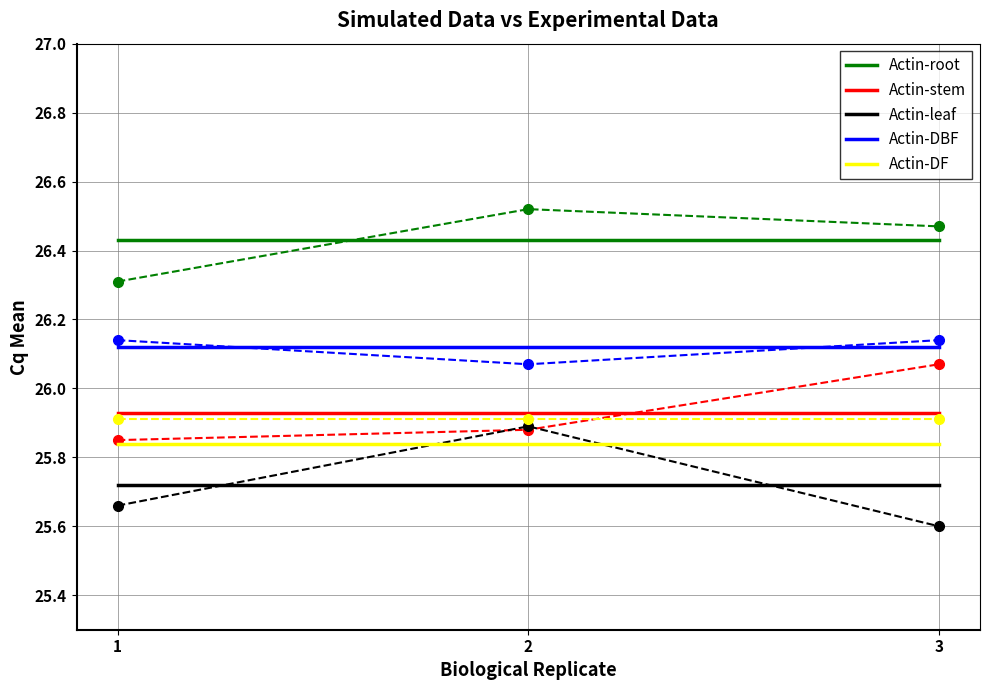

Which has a higher value, 3 or 2?

3